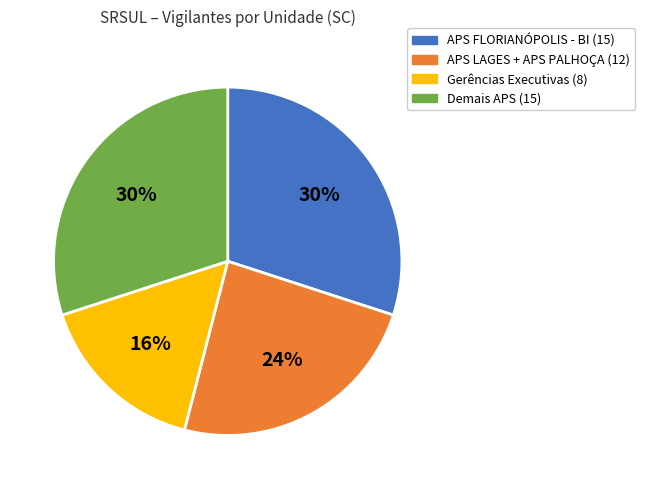

To the nearest percent, what is the average slice percentage?

25%